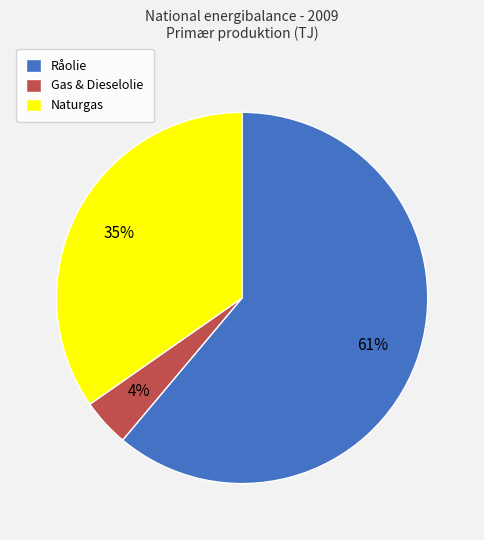

Which has a higher value, Råolie or Gas & Dieselolie?

Råolie